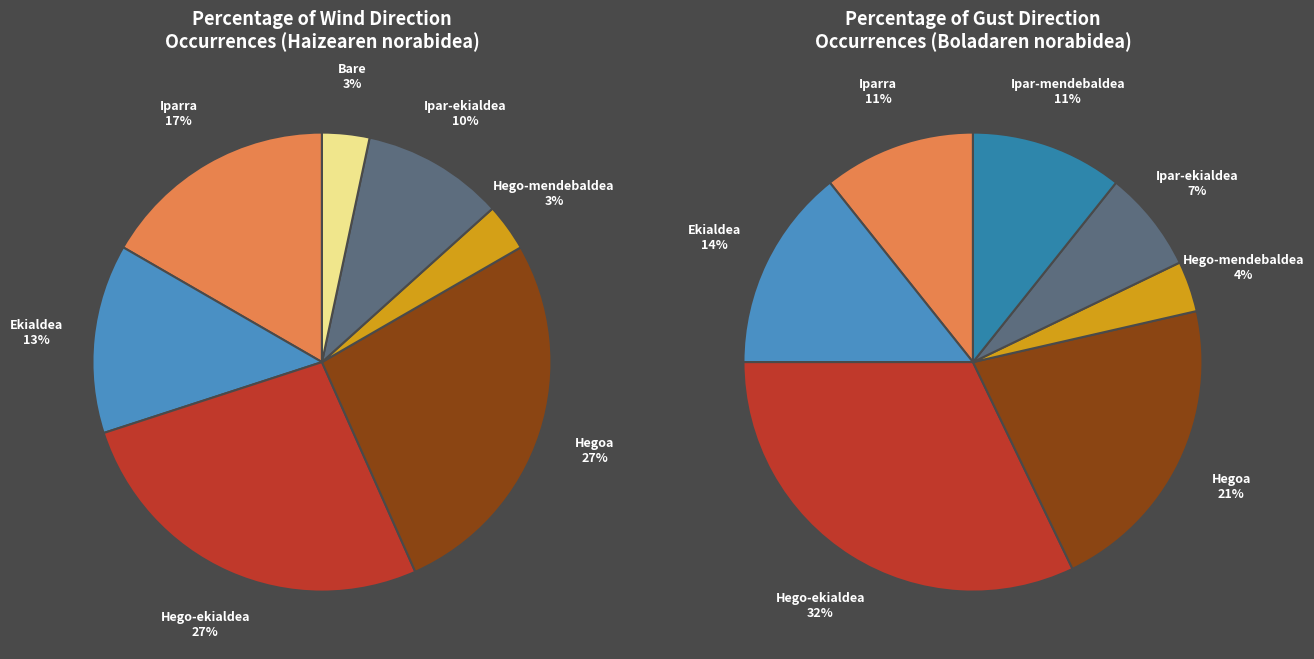

True or false: Hego-mendebaldea accounts for 3% of the total.

True